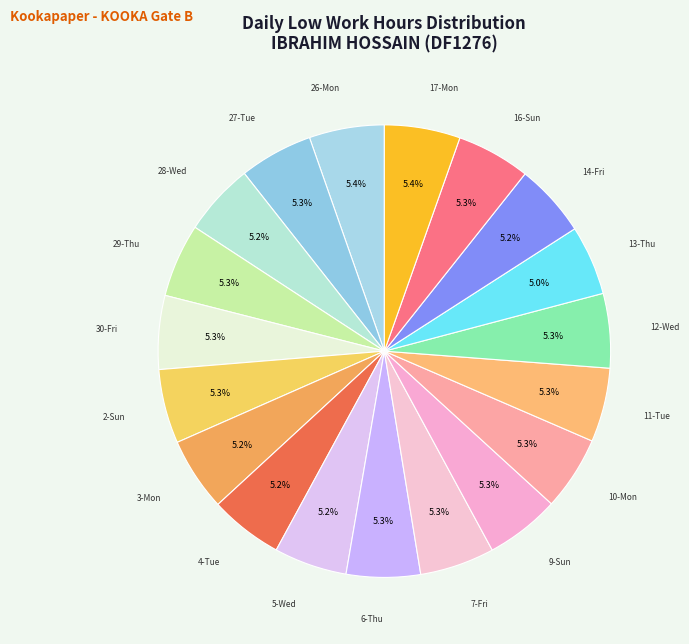

Is there any slice that represents more than half of the pie?

No